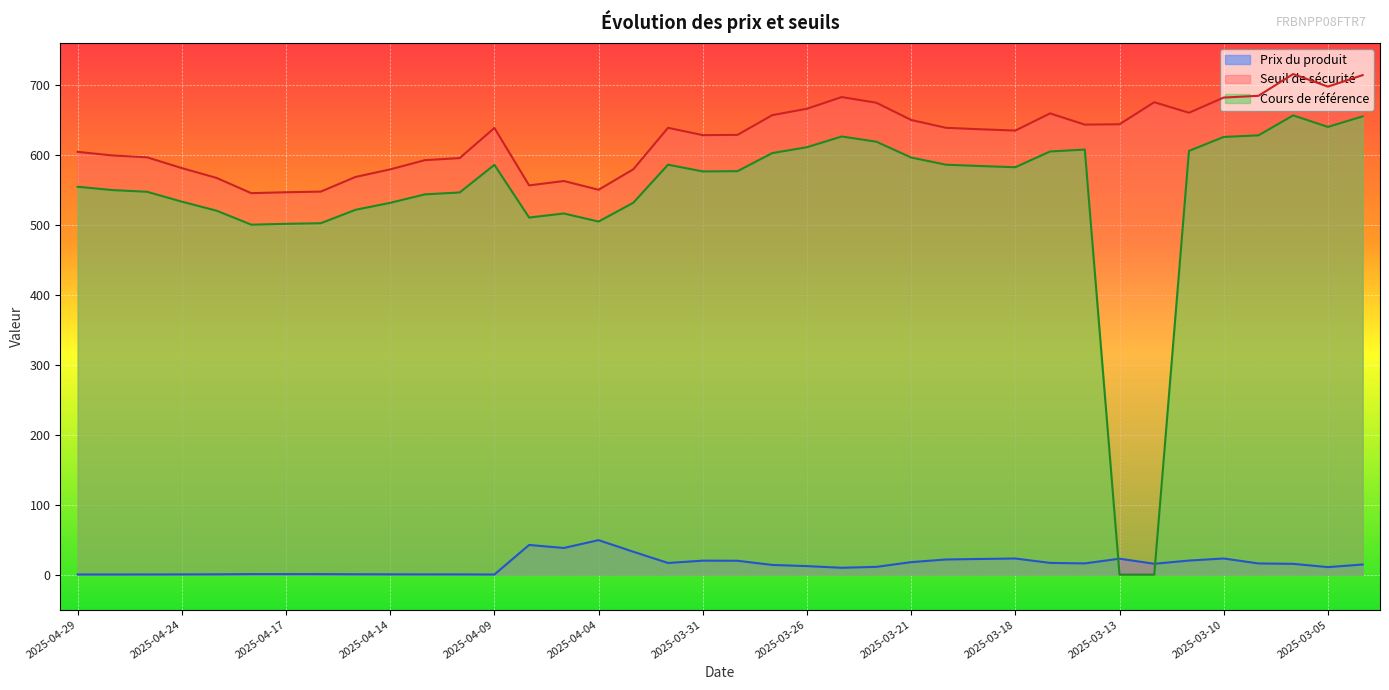

Reading left to right, extract all data points from this chart.

Prix du produit: 0.2	0.2	0.3	0.3	0.5	0.8	0.8	0.7	0.5	0.5	0.4	0.4	0.2	42.4	38.1	49.3	32.7	16.7	20.0	19.9	13.9	12.2	9.8	11.1	17.9	21.7	22.4	23.1	16.8	16.1	22.8	15.5	20.1	23.1	16.0	15.4	10.8	14.5
Seuil de sécurité: 604.3	599.2	596.5	581.1	567.1	545.3	546.6	547.5	568.5	579.3	592.5	595.5	638.5	556.4	562.7	550.2	579.5	638.7	628.2	628.6	656.8	666.0	682.7	674.5	649.9	638.7	636.6	634.8	659.3	643.3	643.8	675.3	660.2	682.0	684.4	715.6	697.6	714.0
Cours de référence: 554.4	549.7	547.3	533.1	520.3	500.3	501.5	502.3	521.5	531.5	543.6	546.3	585.8	510.4	516.2	504.7	531.6	586.0	576.4	576.7	602.6	611.0	626.3	618.9	596.2	586.0	584.1	582.4	604.9	607.6	0.0	0.0	605.7	625.7	627.9	656.5	640.0	655.0